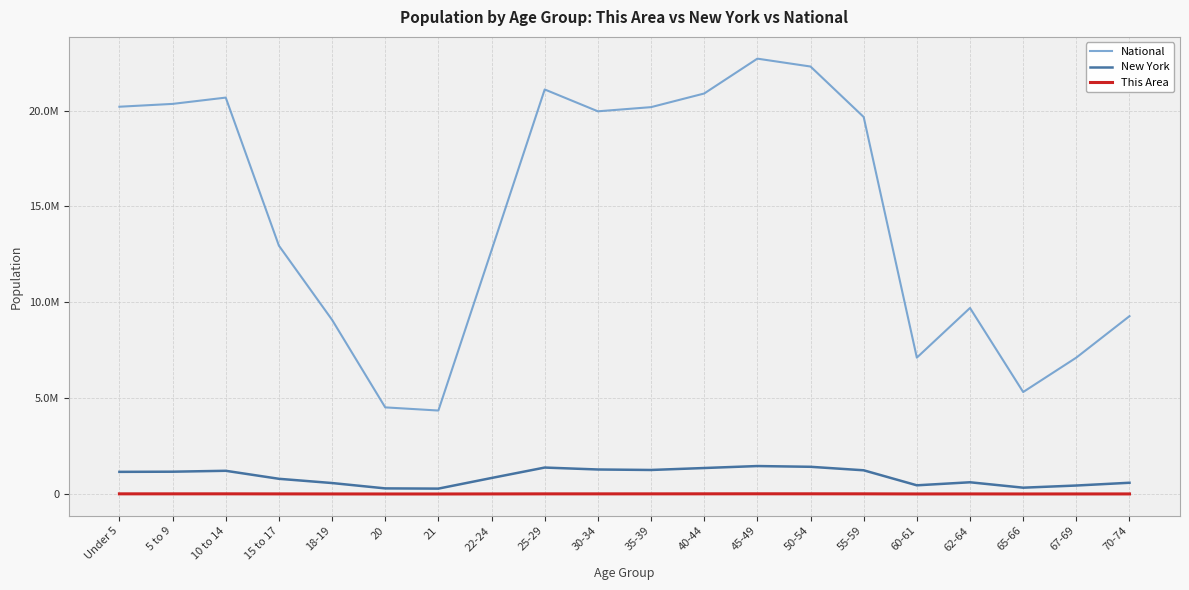

What is the total value across all series at 60-61?

7571276